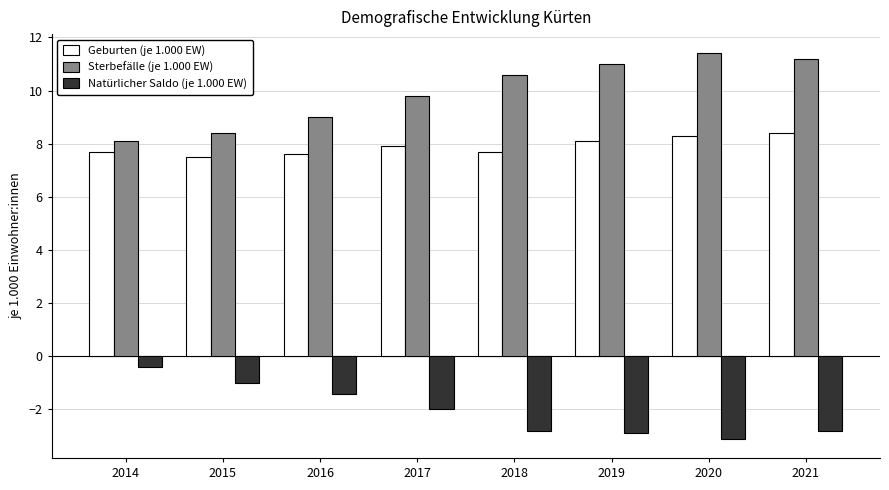

What is the smallest value displayed?

-3.1